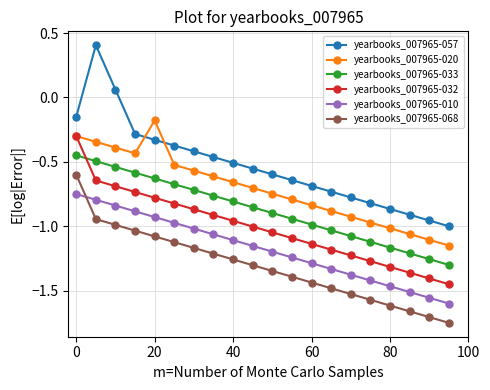

True or false: yearbooks_007965-010 and yearbooks_007965-033 cross at least once.

False